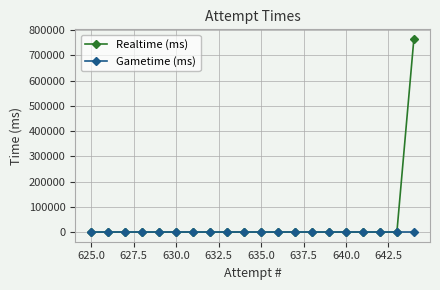

List the series in order of their peak value, highest first.

Realtime (ms), Gametime (ms)